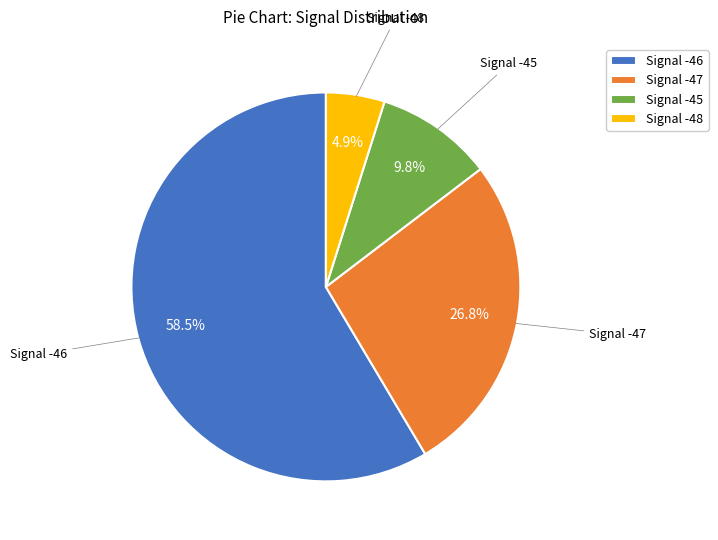

Does Signal -45 represent more than half of the total?

No